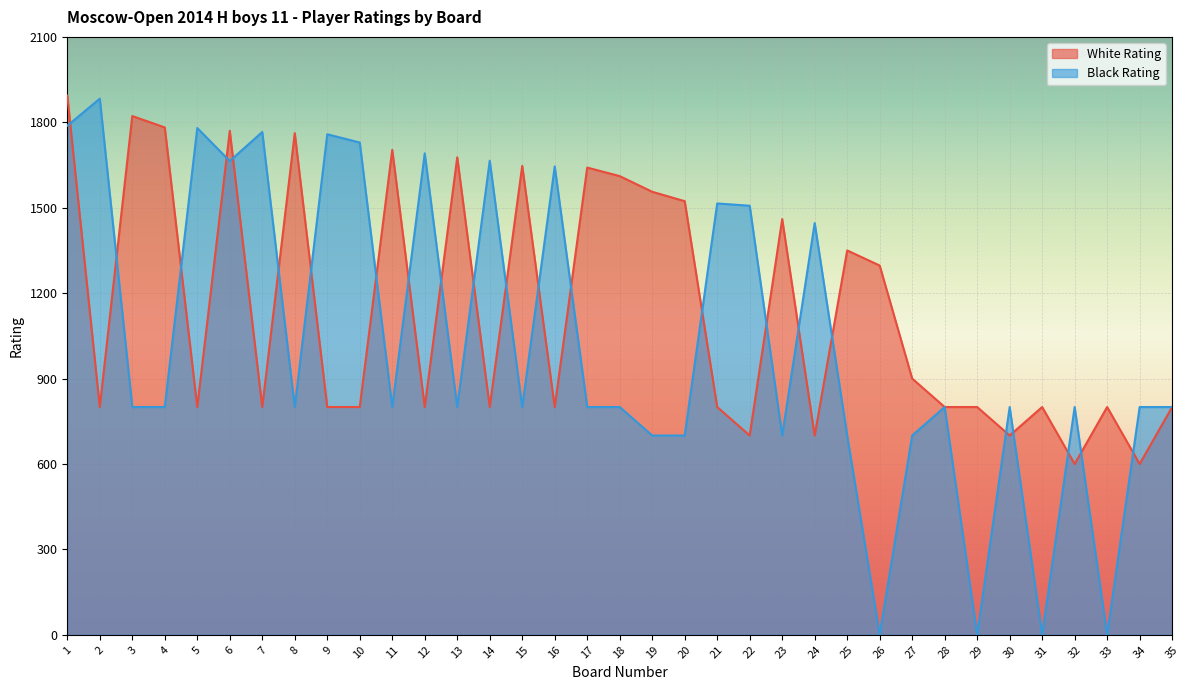

Reading right to left, what are all the values shown in this chart?

White Rating: 800	600	800	600	800	700	800	800	900	1297	1350	700	1460	700	800	1523	1556	1611	1641	800	1647	800	1677	800	1703	800	800	1762	800	1770	800	1782	1822	800	1894
Black Rating: 800	800	0	800	0	800	0	800	700	0	700	1446	700	1507	1515	700	700	800	800	1645	800	1665	800	1691	800	1729	1758	800	1766	1664	1780	800	800	1883	1788